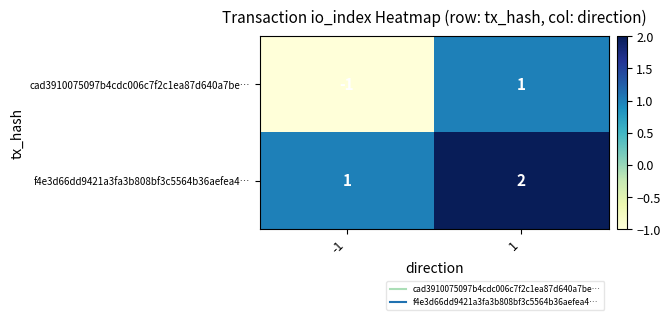

What is the sum of the f4e3d66dd9421a3fa3b808bf3c5564b36aefea4… values at 1 and -1?

3